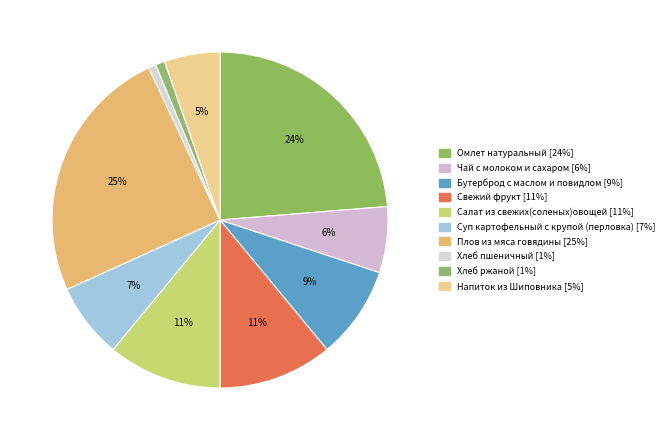

Is there a majority slice in this chart?

No